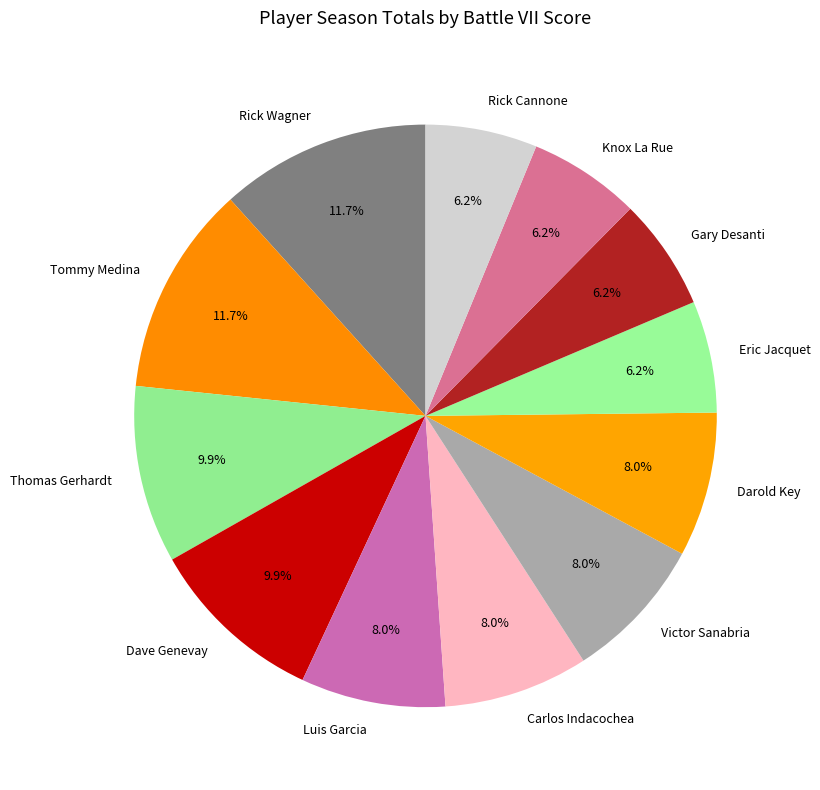

Is the sum of Rick Cannone and Dave Genevay greater than half?

No